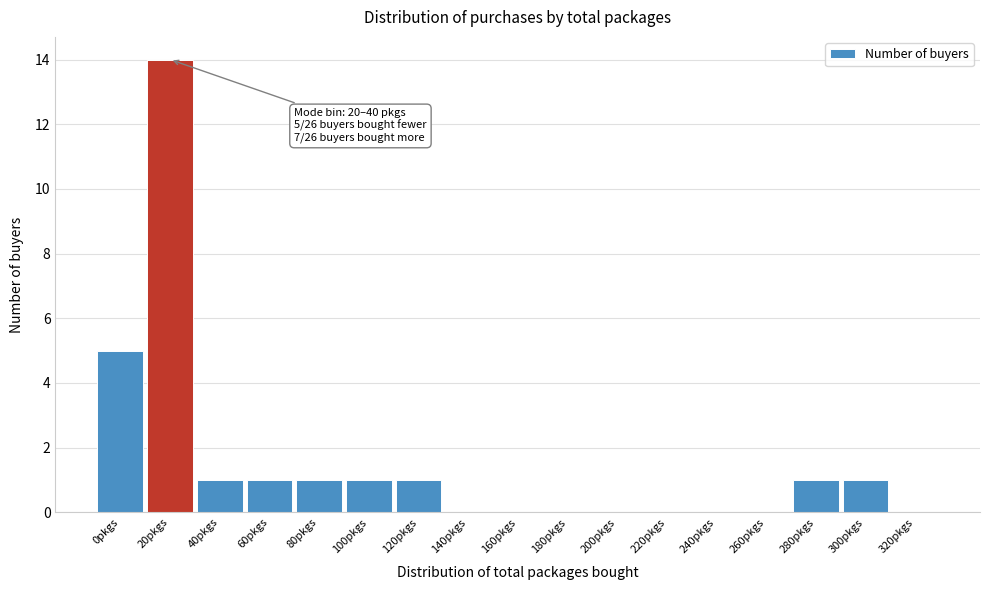

Reading left to right, transcribe all the data shown in this chart.

0pkgs=5	20pkgs=14	40pkgs=1	60pkgs=1	80pkgs=1	100pkgs=1	120pkgs=1	140pkgs=0	160pkgs=0	180pkgs=0	200pkgs=0	220pkgs=0	240pkgs=0	260pkgs=0	280pkgs=1	300pkgs=1	320pkgs=0